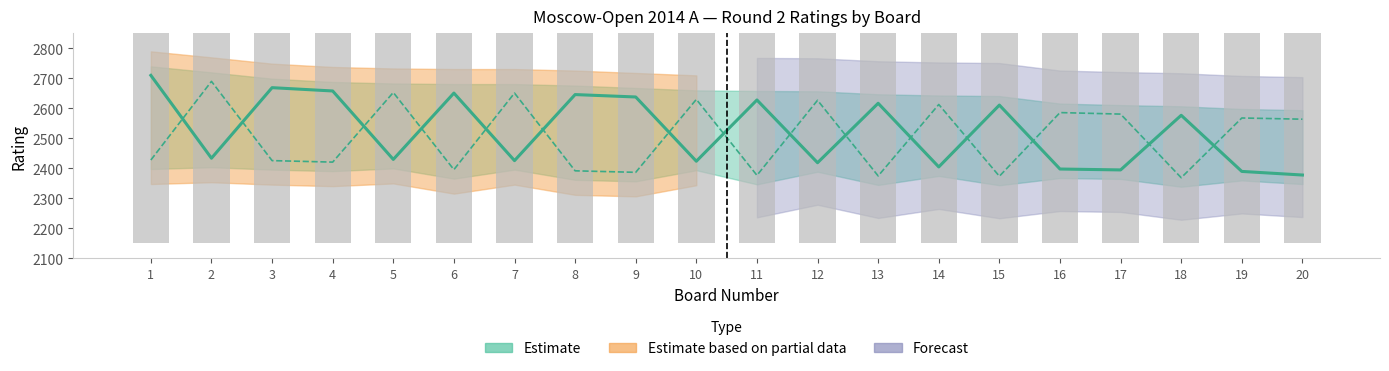

What is the sum of all Black Rating values?

50108